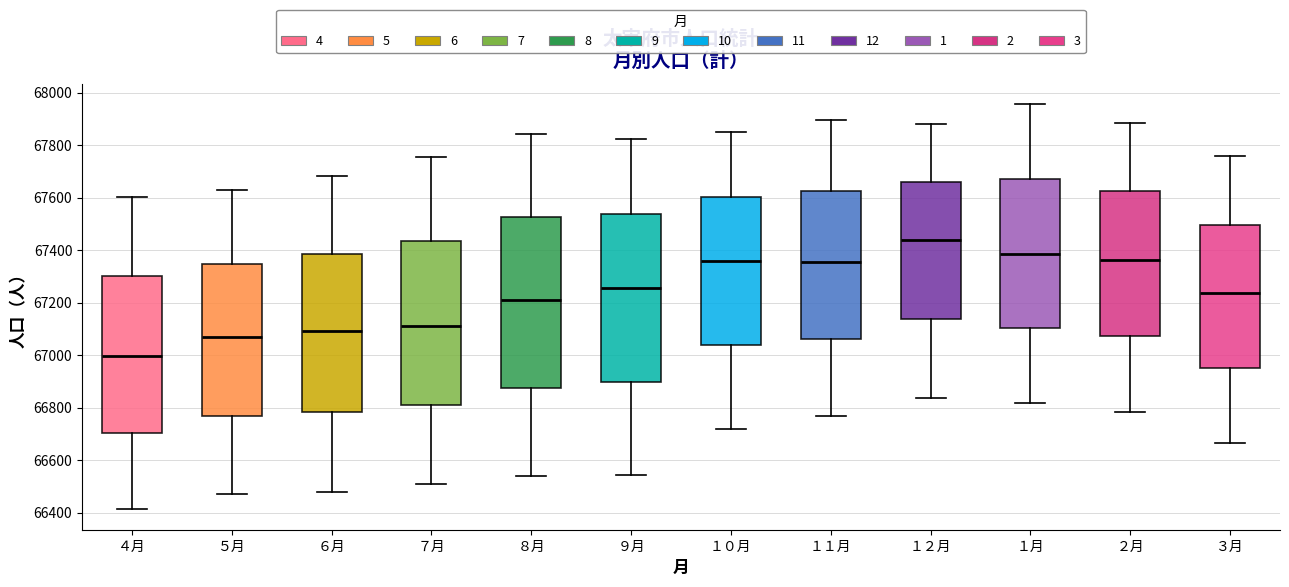

Where does the lower whisker of the box for １１月 end on the y-axis? The values are not printed on the chart, so give them approximately, as read against the axis.

66780